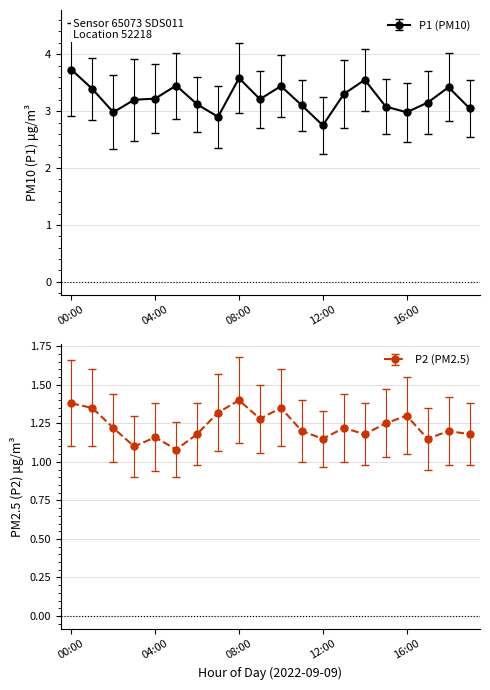

Is the value of P1 at 3 greater than the value of P2 at 12?

Yes